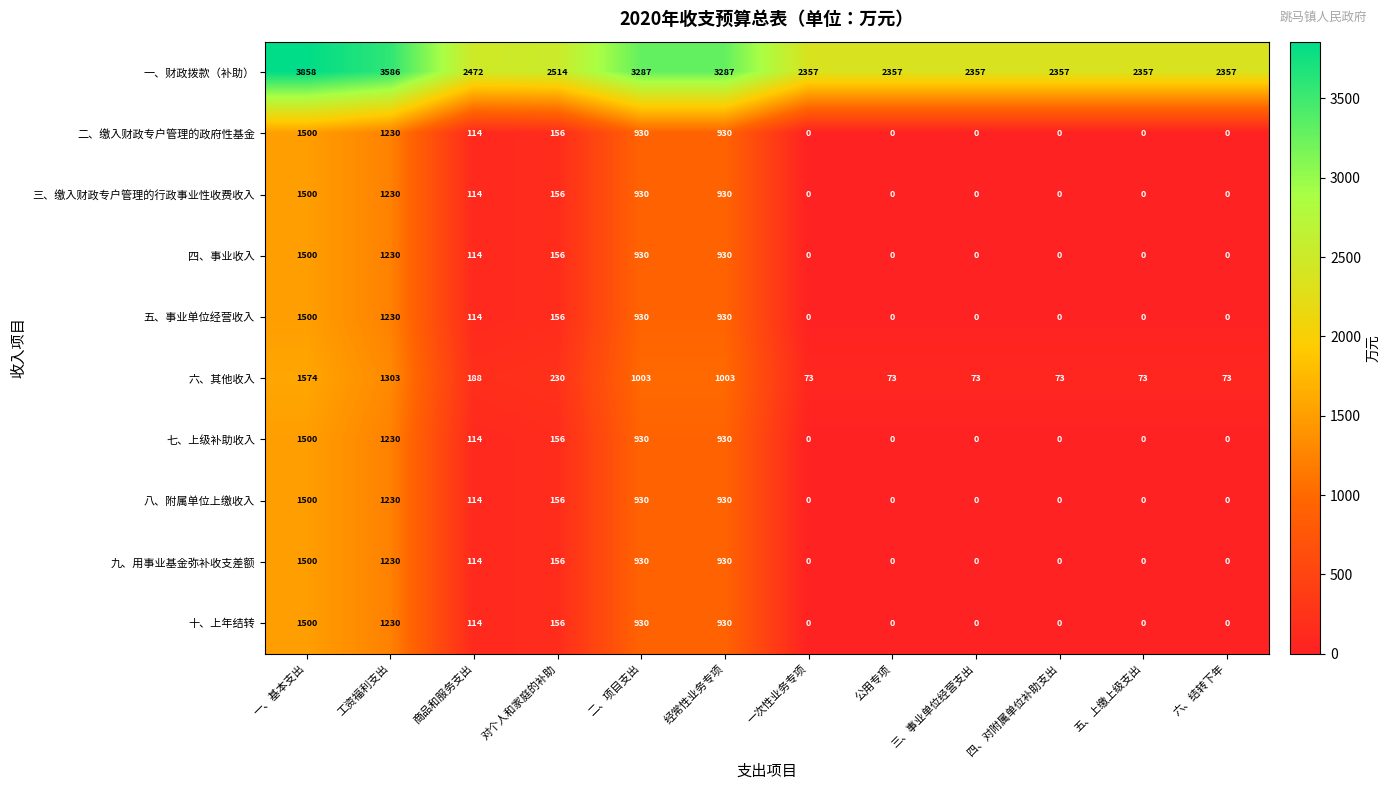

What is the difference between the highest and lowest values at 商品和服务支出?

2358